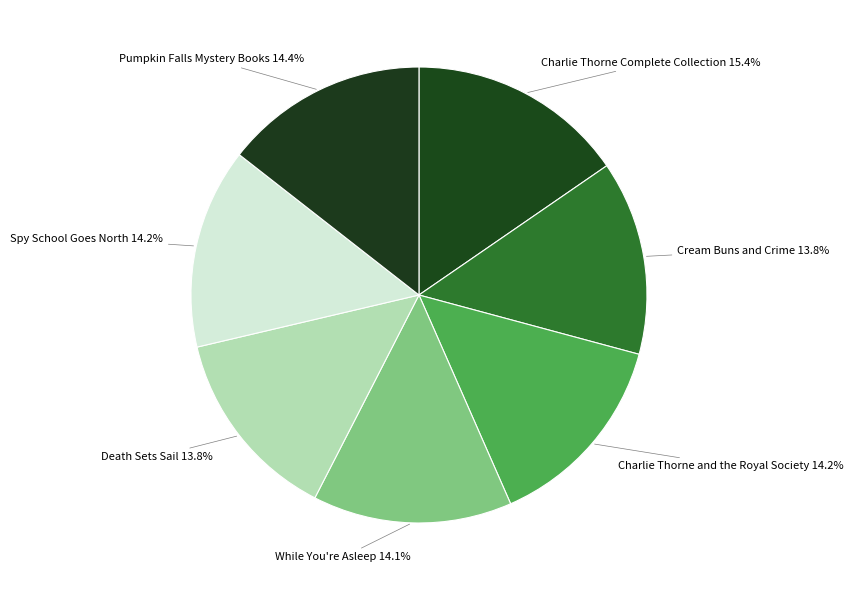

Does any single category account for the majority?

No